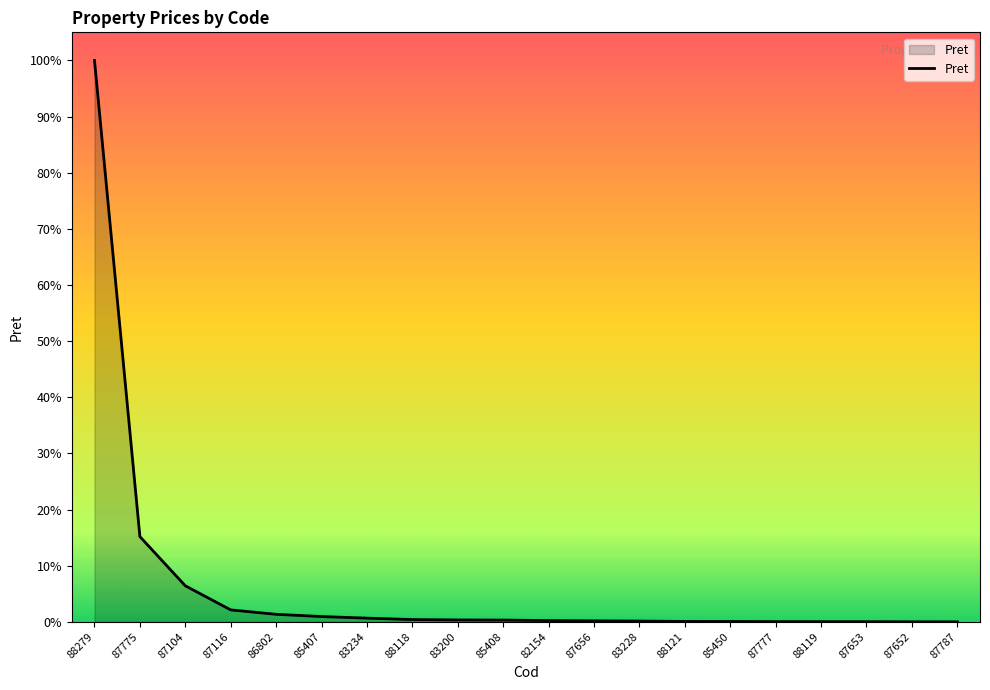

At which label is the value closest to 23062751?

87775